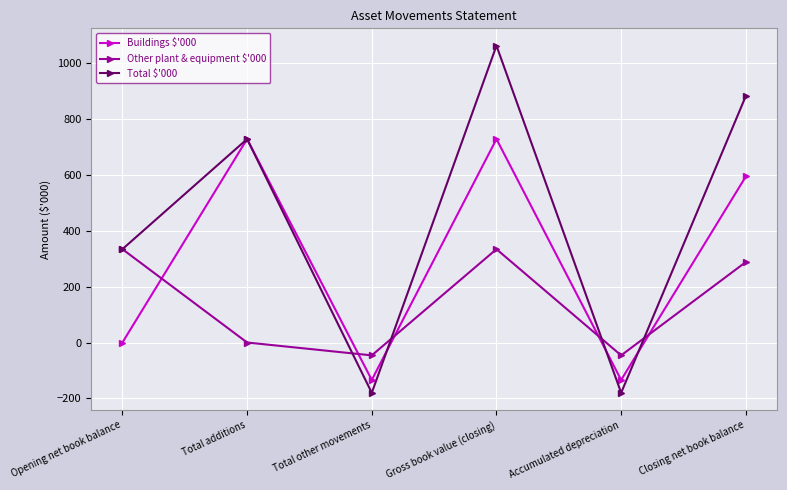

How many data points does each series have?

6